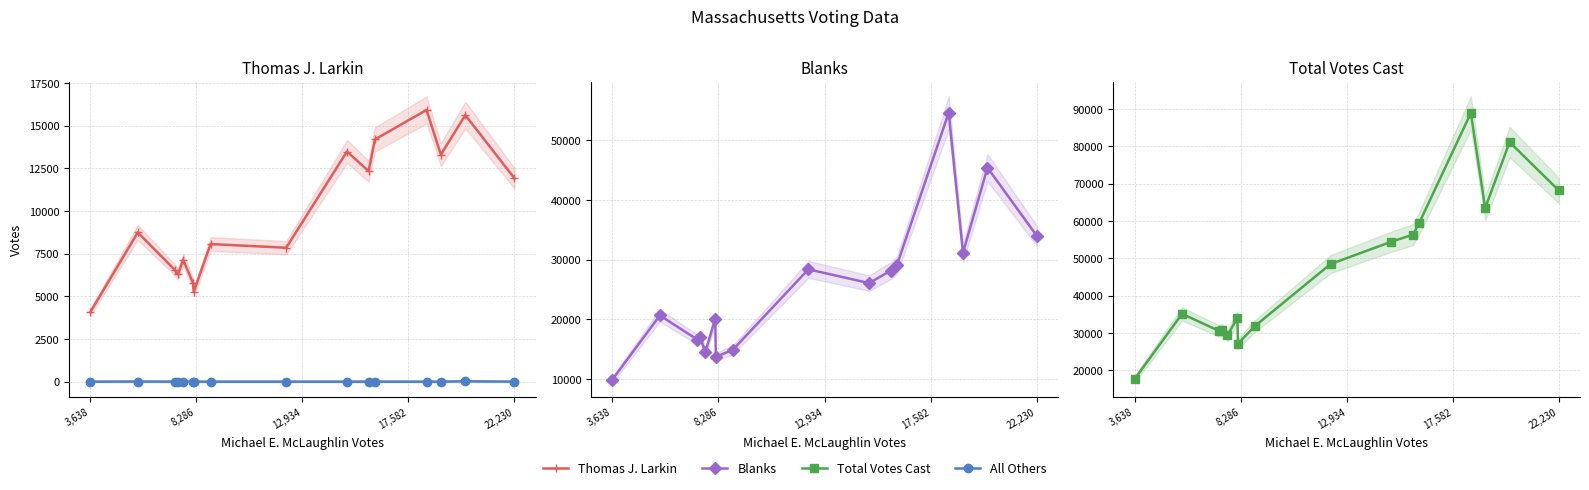

Is the value of Thomas J. Larkin at 8,286 greater than the value of All Others at 5?

Yes